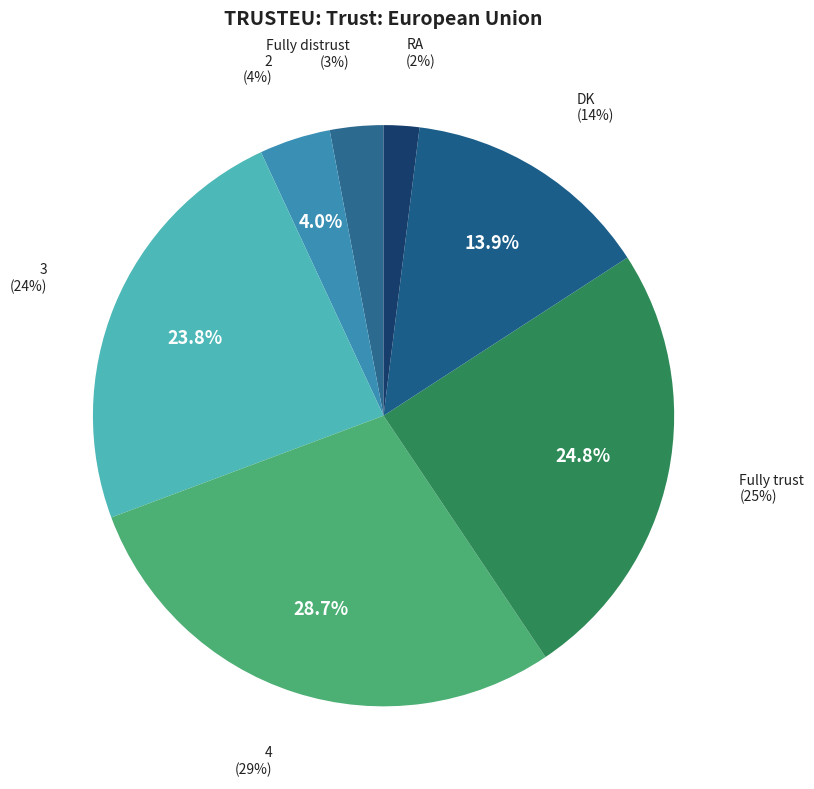

How many segments does this pie chart have?

7